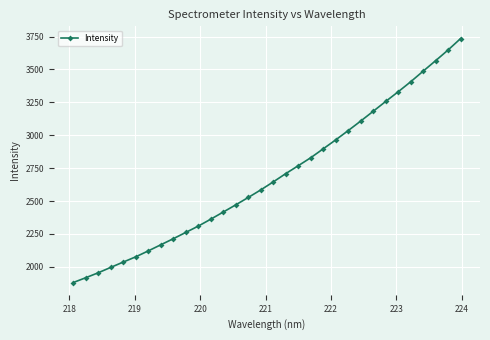

What is the minimum value shown in the chart?

1880.0